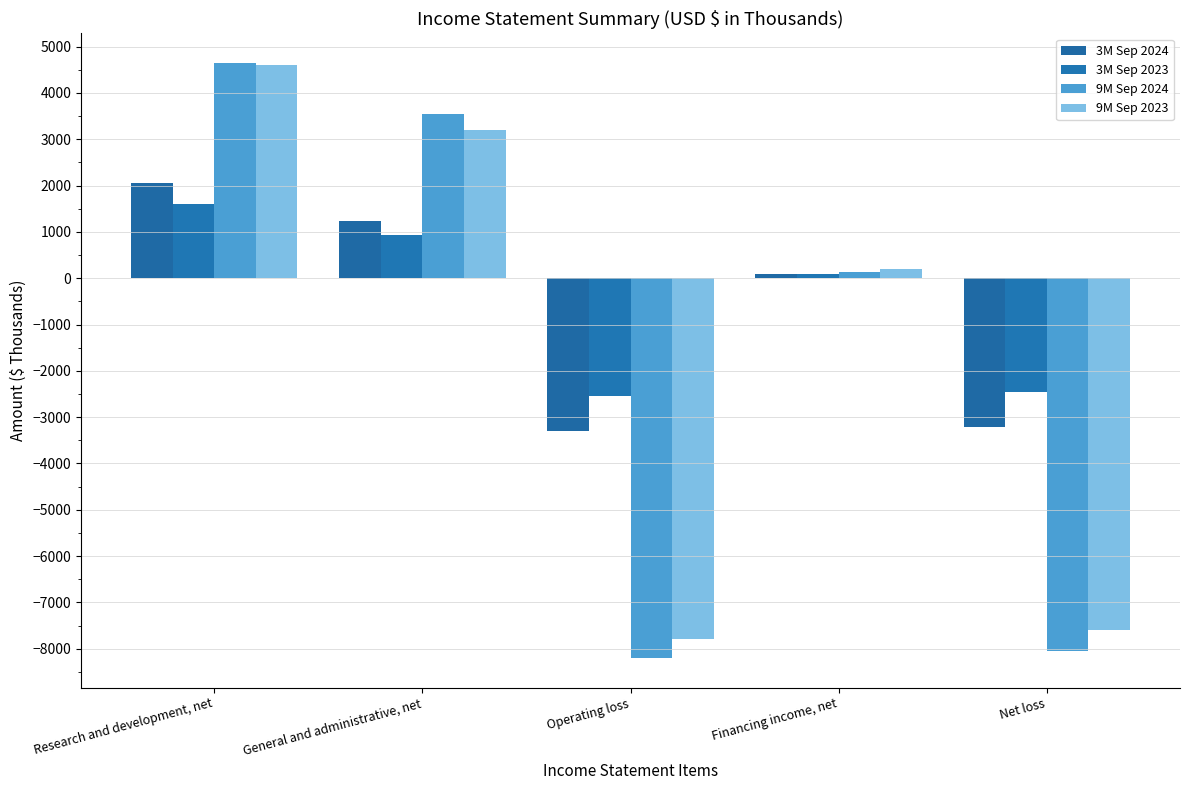

Reading right to left, what are all the values shown in this chart?

3M Sep 2024: -3215	85	-3300	1240	2060
3M Sep 2023: -2446	98	-2544	932	1612
9M Sep 2024: -8051	144	-8195	3549	4646
9M Sep 2023: -7586	201	-7787	3193	4594